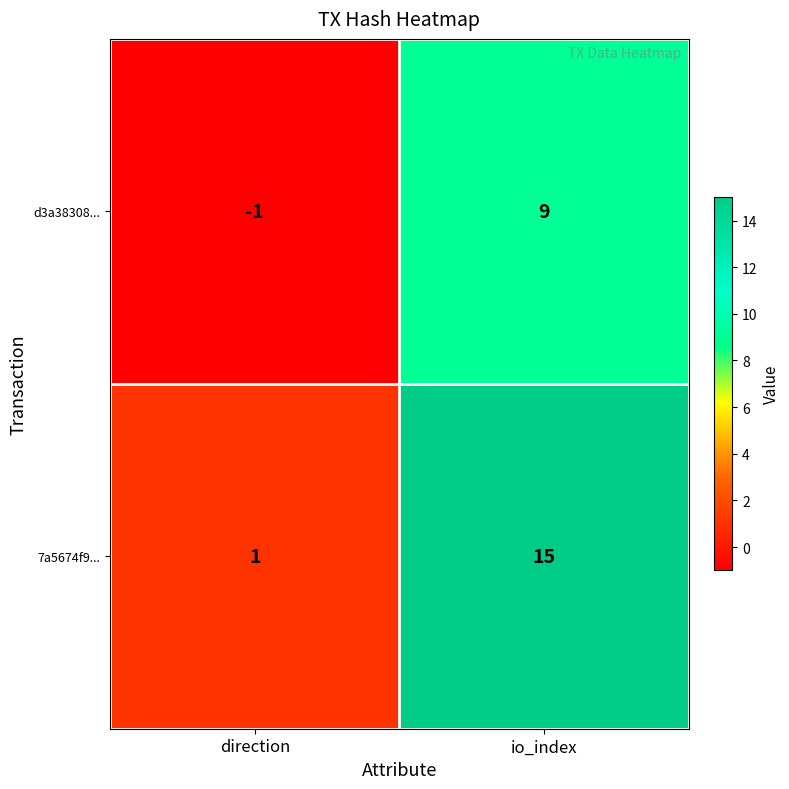

At direction, list the series in order from largest to smallest.

7a5674f9..., d3a38308...